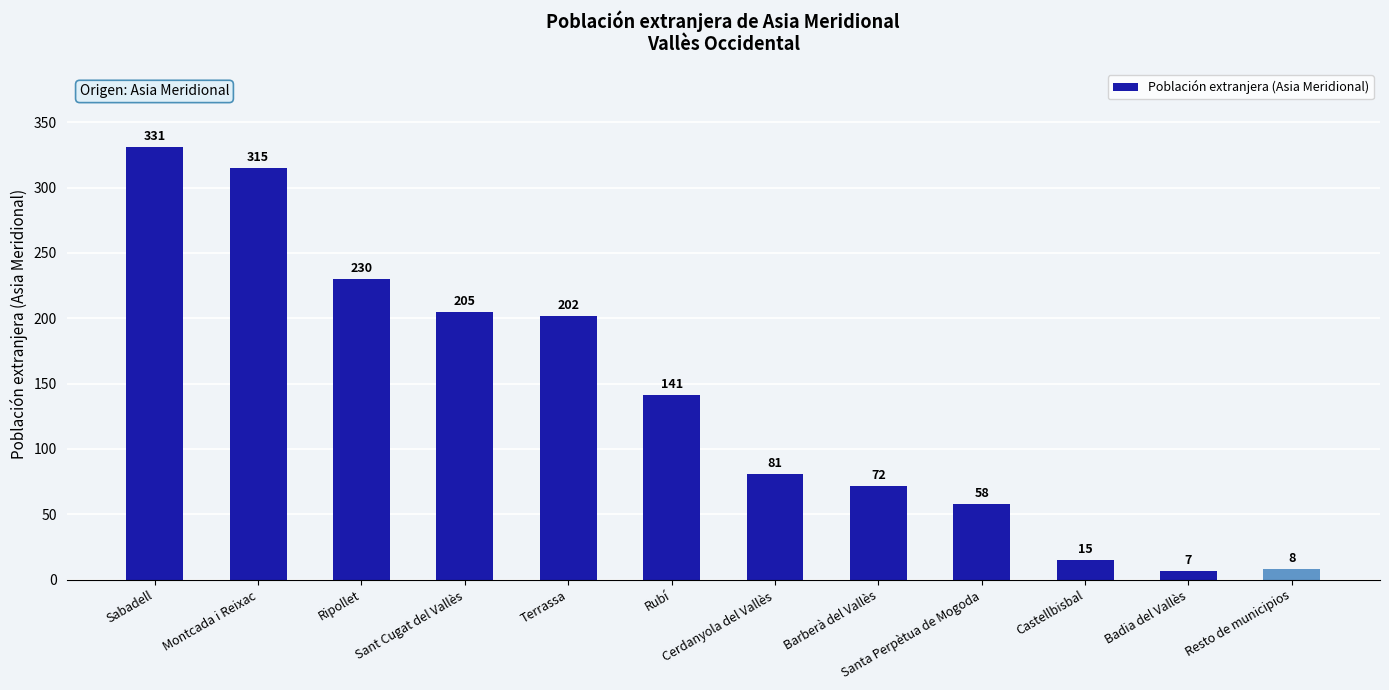

What is the change in value from Sabadell to Sant Cugat del Vallès?

-126